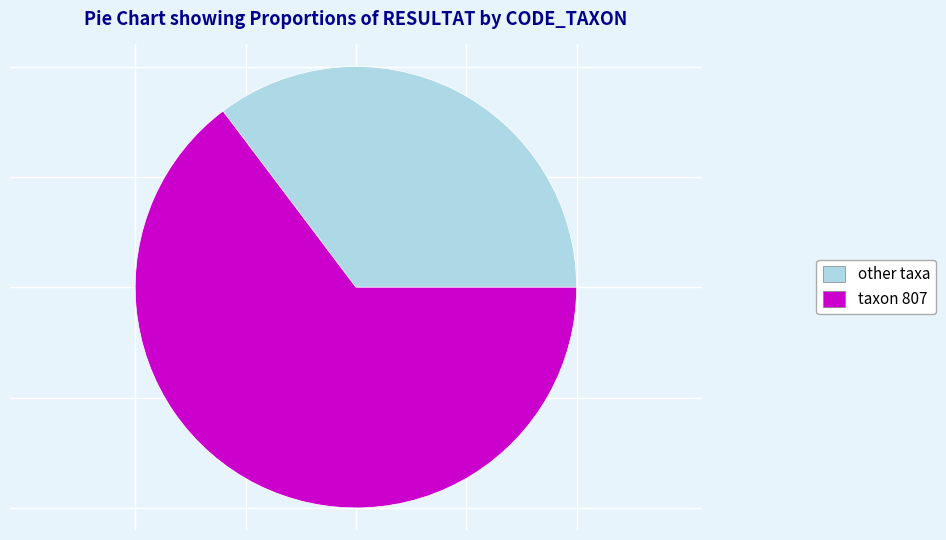

The taxon 807 slice represents 65% of the pie. True or false?

True